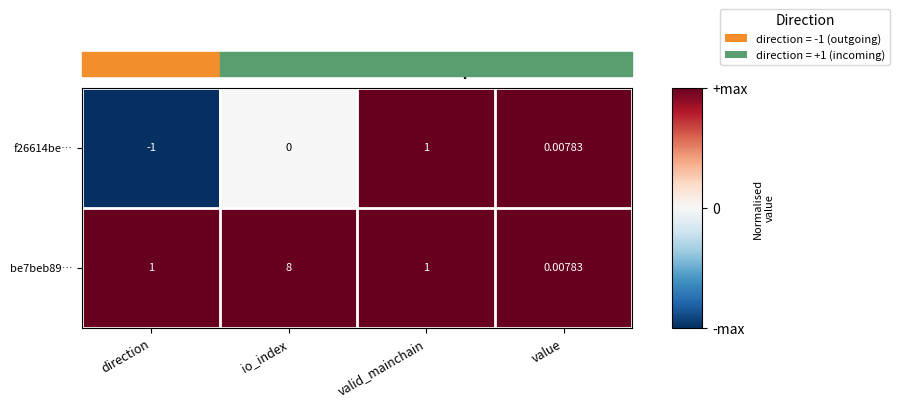

At which category does the chart reach its minimum across all series?

direction